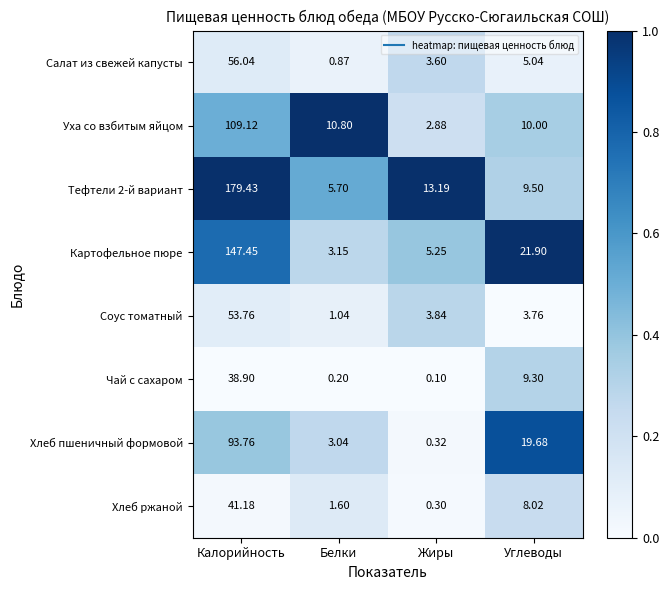

List the labels in order of Чай с сахаром value, smallest first.

Жиры, Белки, Углеводы, Калорийность